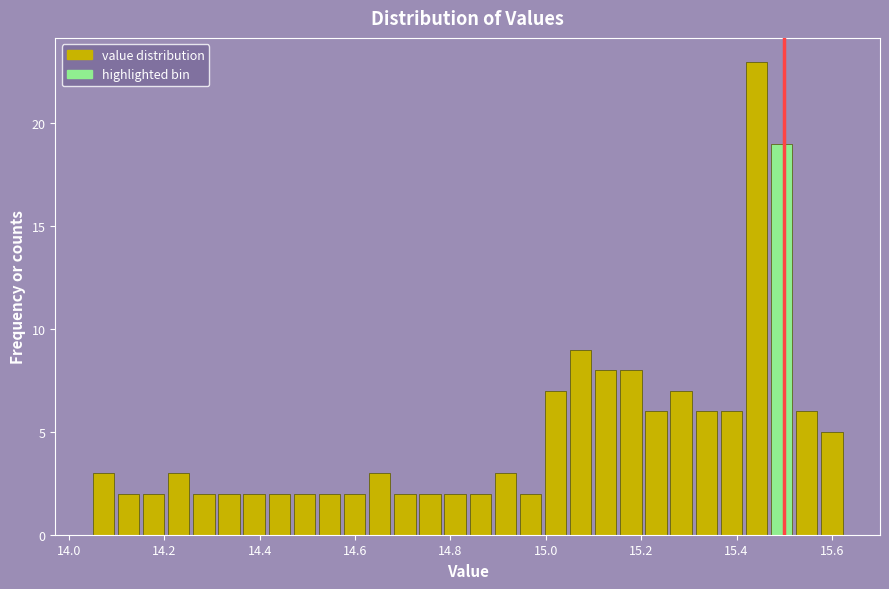

Read against the x-axis, roughly where is the centre of the tallest bar?

15.44